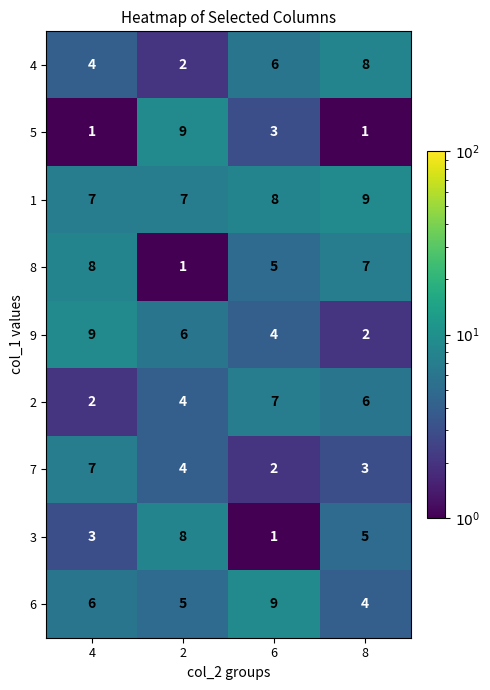

Read the 7 value at 4.

7